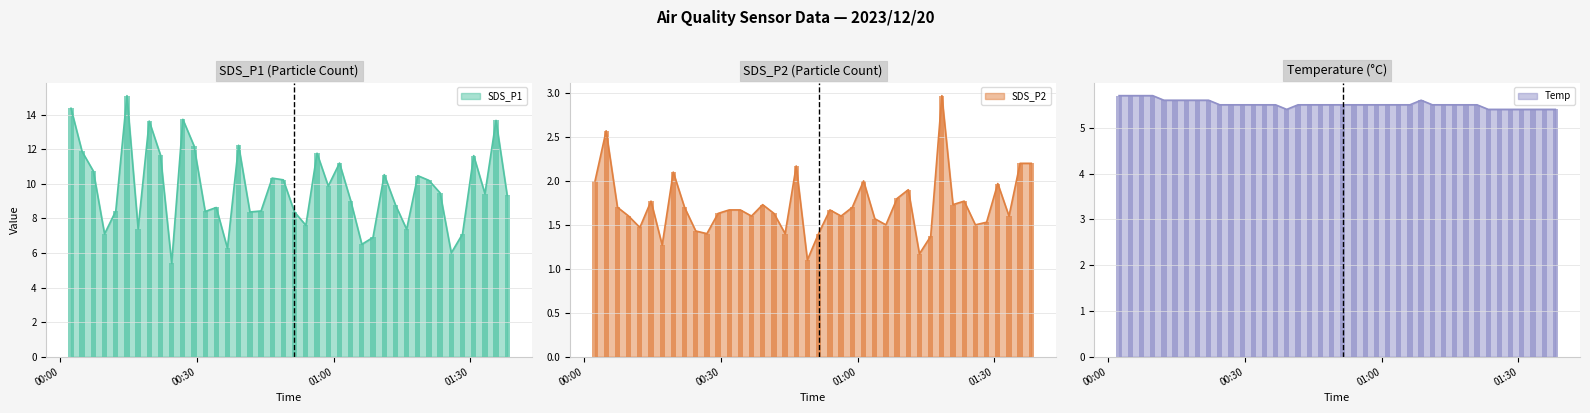

Rank the series by their maximum value, from highest to lowest.

SDS_P1, Temp, SDS_P2